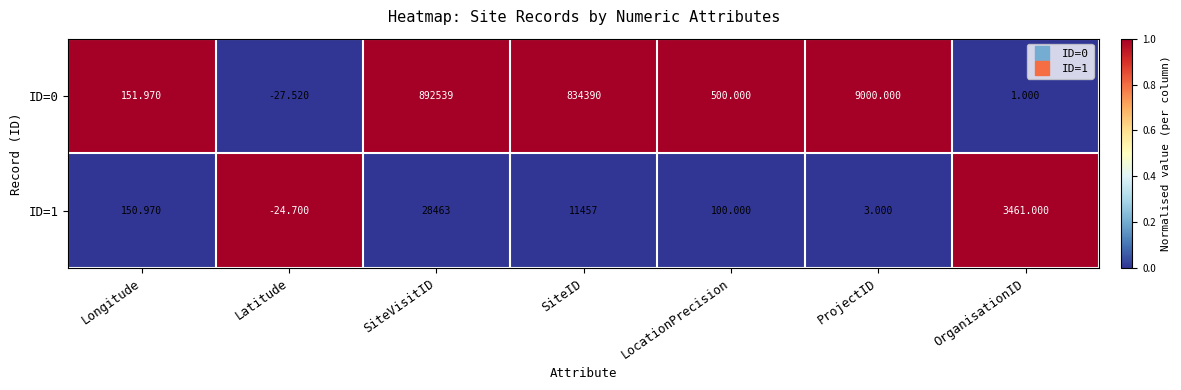

Which label corresponds to the largest value in the chart?

SiteVisitID